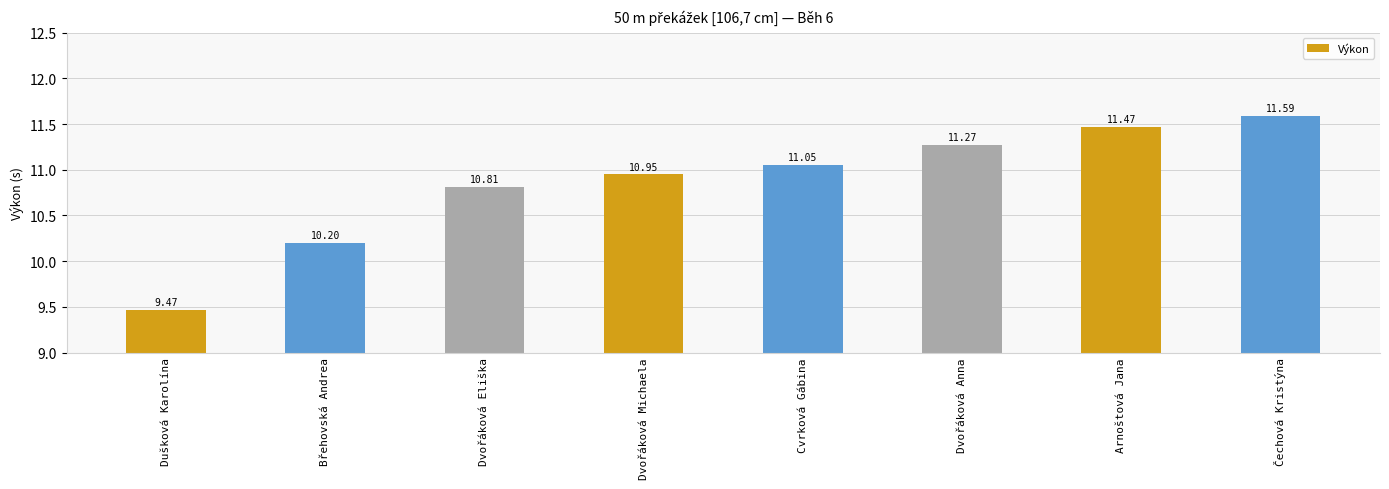

What is the minimum value shown in the chart?

9.5